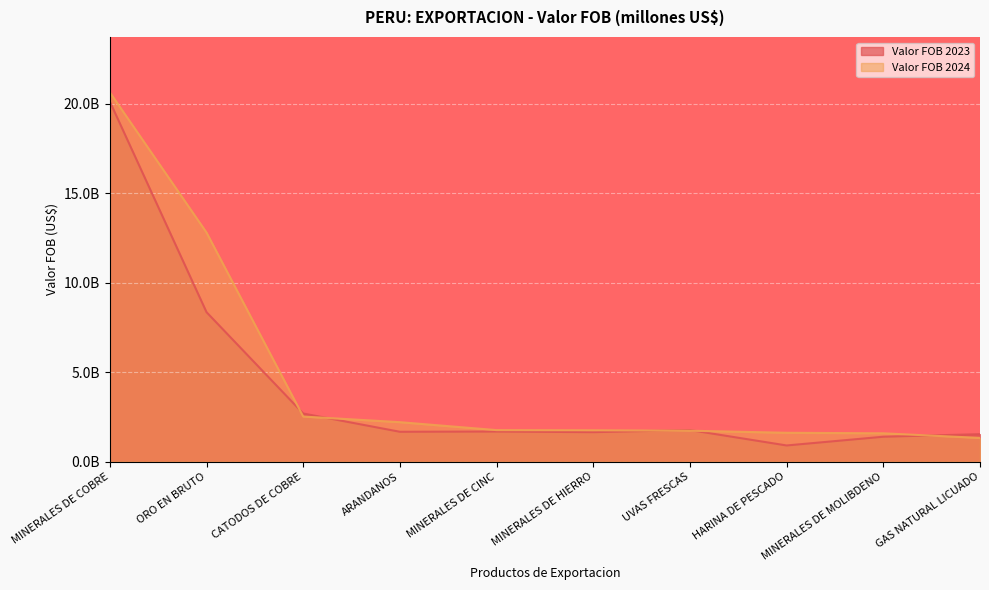

How many series are shown in this chart?

2